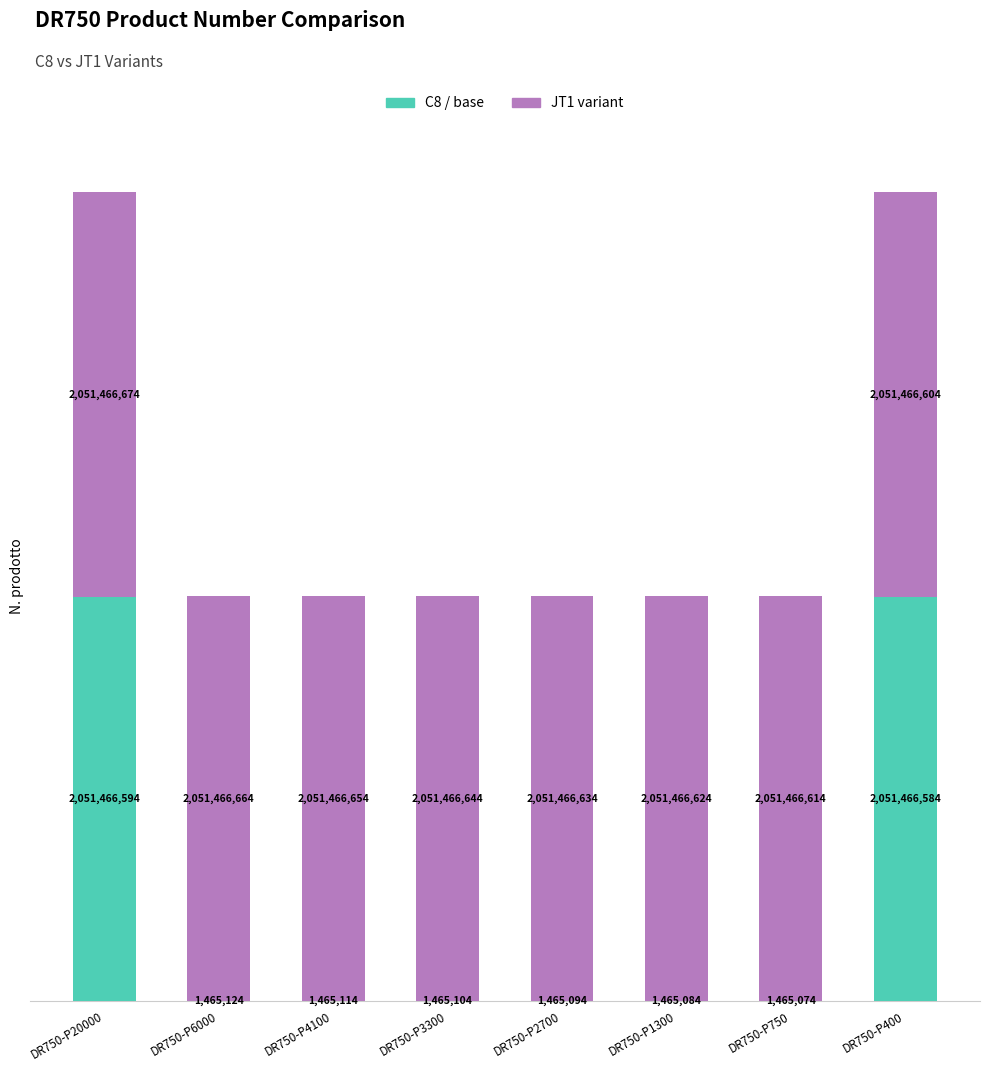

Which category has the highest value in the C8 / base series?

DR750-P20000